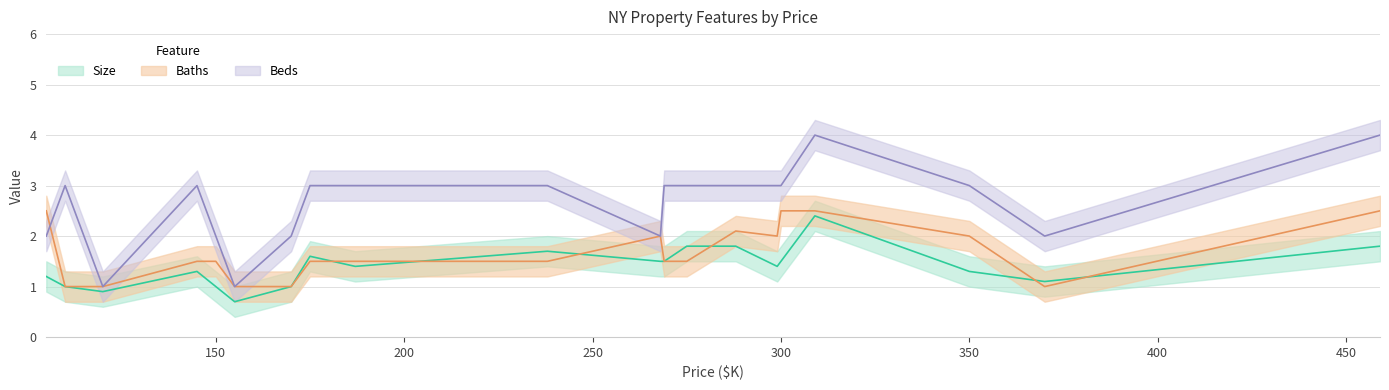

True or false: Beds has more than 1 interior local peaks.

True